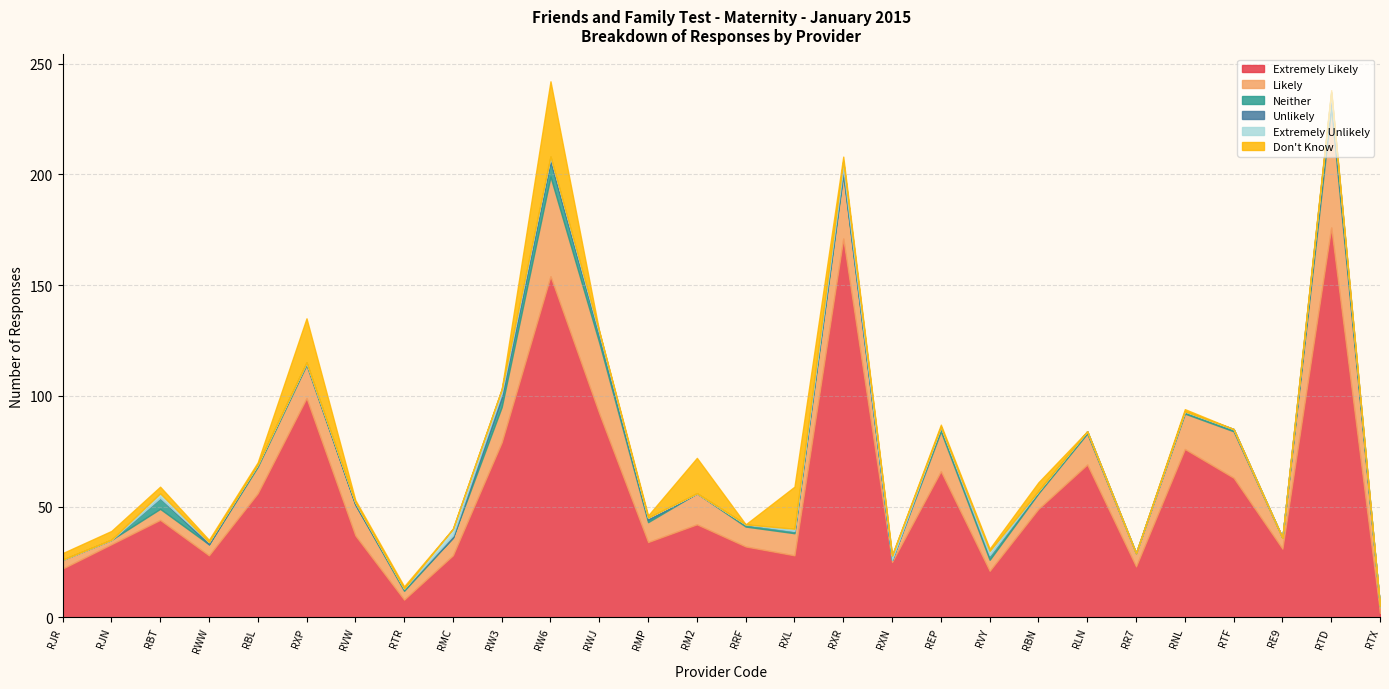

Rank the series by their maximum value, from lowest to highest.

Unlikely, Extremely Unlikely, Neither, Don't Know, Likely, Extremely Likely